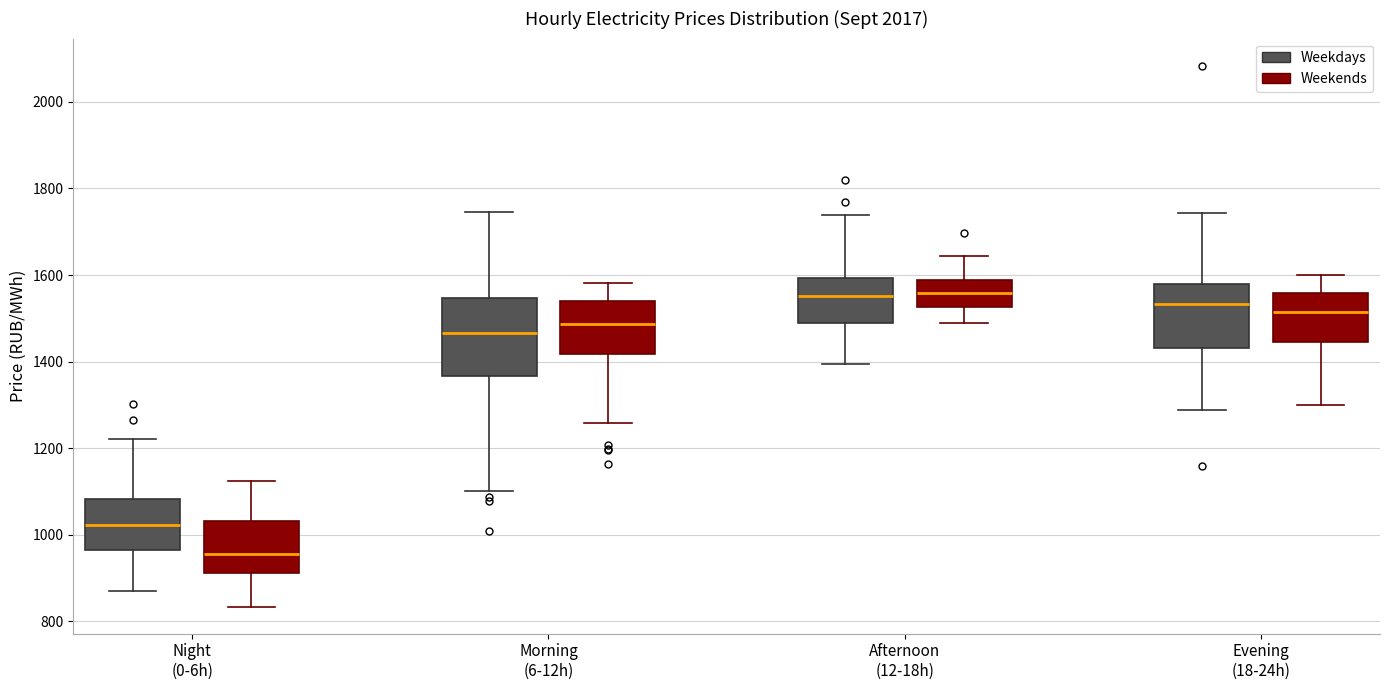

Reading left to right, transcribe this box plot: for each box, give where its median line is, the range the box spans, and where its two whiskers end, as read against the y-axis. The values are not printed on the chart, so give them approximately, as read against the axis.

Night (0-6h) (Weekdays): median 1020, box 960 to 1080, whiskers 860 to 1220
Night (0-6h) (Weekends): median 960, box 920 to 1040, whiskers 840 to 1120
Morning (6-12h) (Weekdays): median 1460, box 1360 to 1540, whiskers 1100 to 1740
Morning (6-12h) (Weekends): median 1480, box 1420 to 1540, whiskers 1260 to 1580
Afternoon (12-18h) (Weekdays): median 1560, box 1480 to 1600, whiskers 1400 to 1740
Afternoon (12-18h) (Weekends): median 1560, box 1520 to 1580, whiskers 1480 to 1640
Evening (18-24h) (Weekdays): median 1540, box 1440 to 1580, whiskers 1280 to 1740
Evening (18-24h) (Weekends): median 1520, box 1440 to 1560, whiskers 1300 to 1600